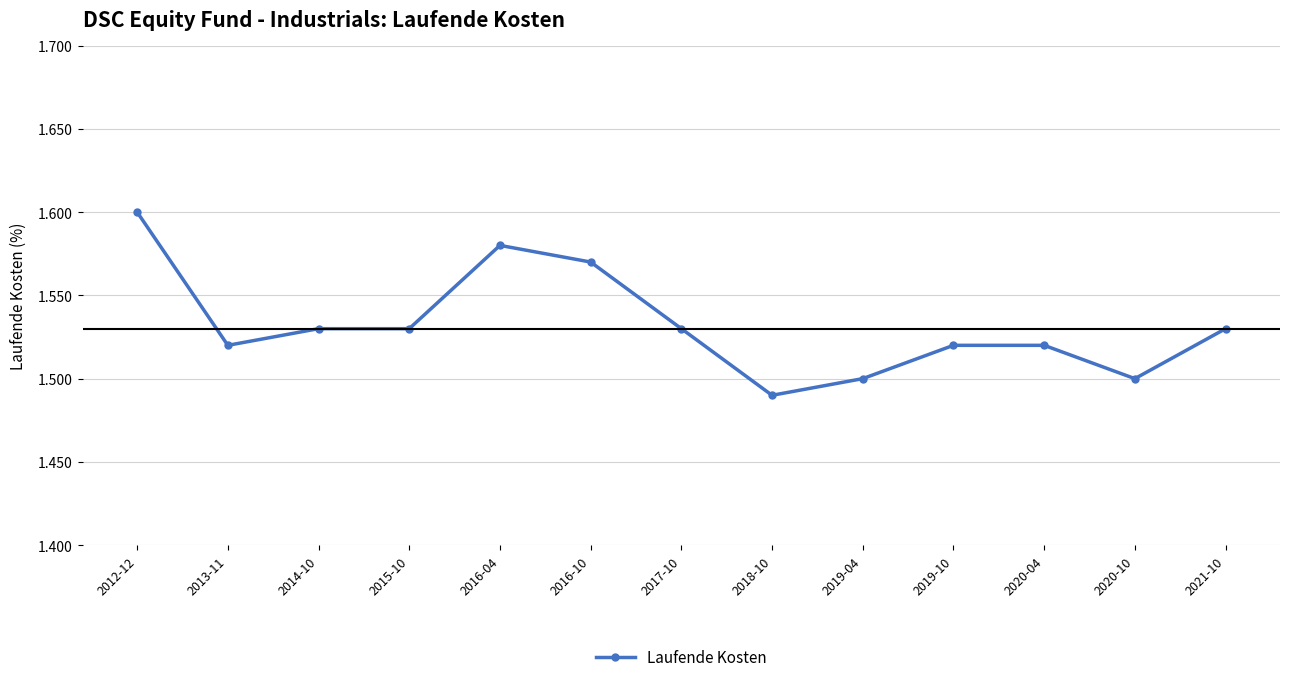

At which category does the data reach its first local valley?

2013-11